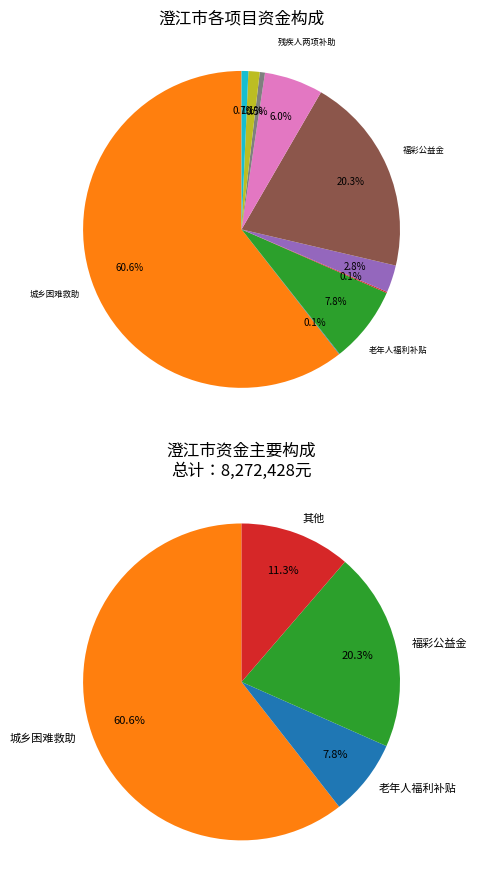

Which slice is the largest?

市级城乡困难群众救助补助资金